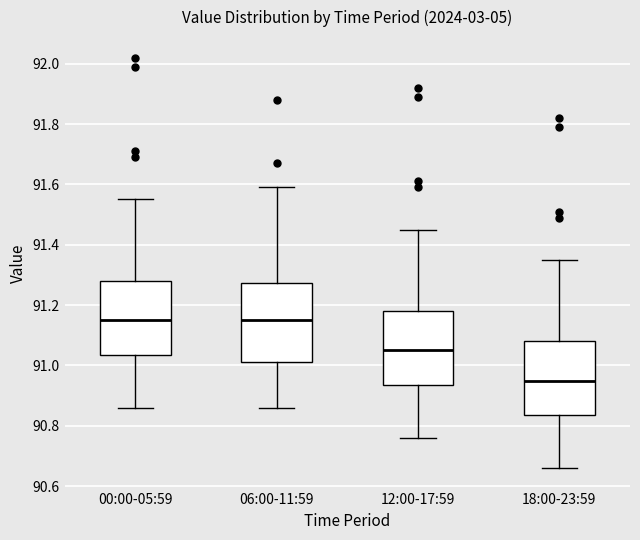

Reading left to right, transcribe this box plot: for each box, give where its median line is, the range the box spans, and where its two whiskers end, as read against the y-axis. The values are not printed on the chart, so give them approximately, as read against the axis.

00:00-05:59: median 91.16, box 91.04 to 91.28, whiskers 90.86 to 91.56
06:00-11:59: median 91.16, box 91.02 to 91.28, whiskers 90.86 to 91.60
12:00-17:59: median 91.06, box 90.94 to 91.18, whiskers 90.76 to 91.46
18:00-23:59: median 90.96, box 90.84 to 91.08, whiskers 90.66 to 91.36